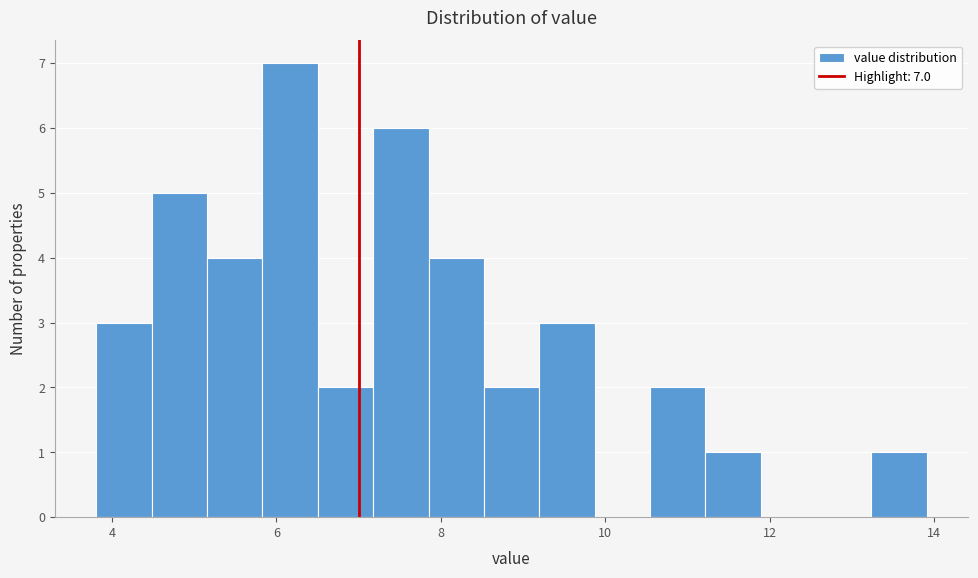

Around what value on the x-axis is the tallest bar? Give the approximate position of its centre, as read against the axis.

6.2